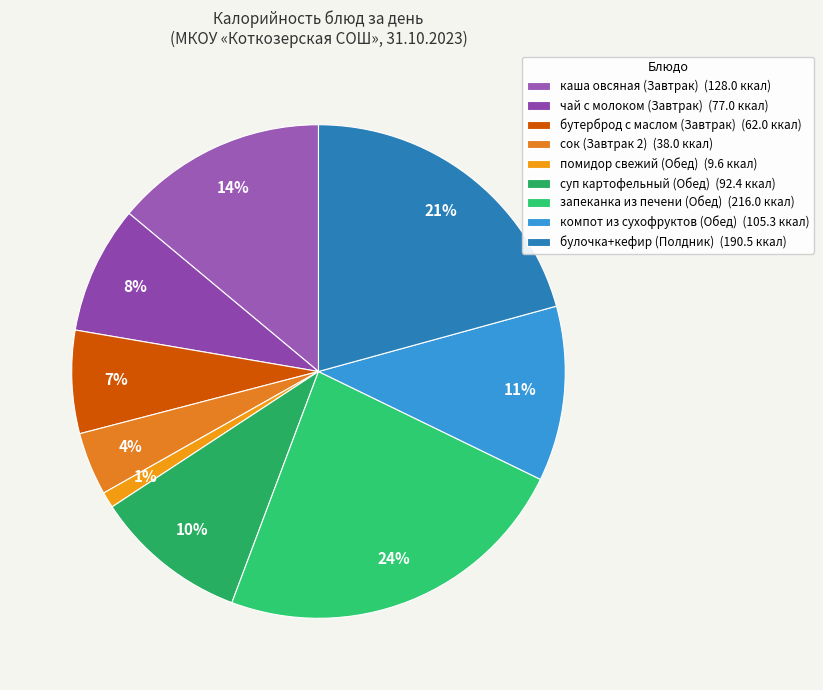

To the nearest percent, what portion does бутерброд с маслом (Завтрак) represent?

7%